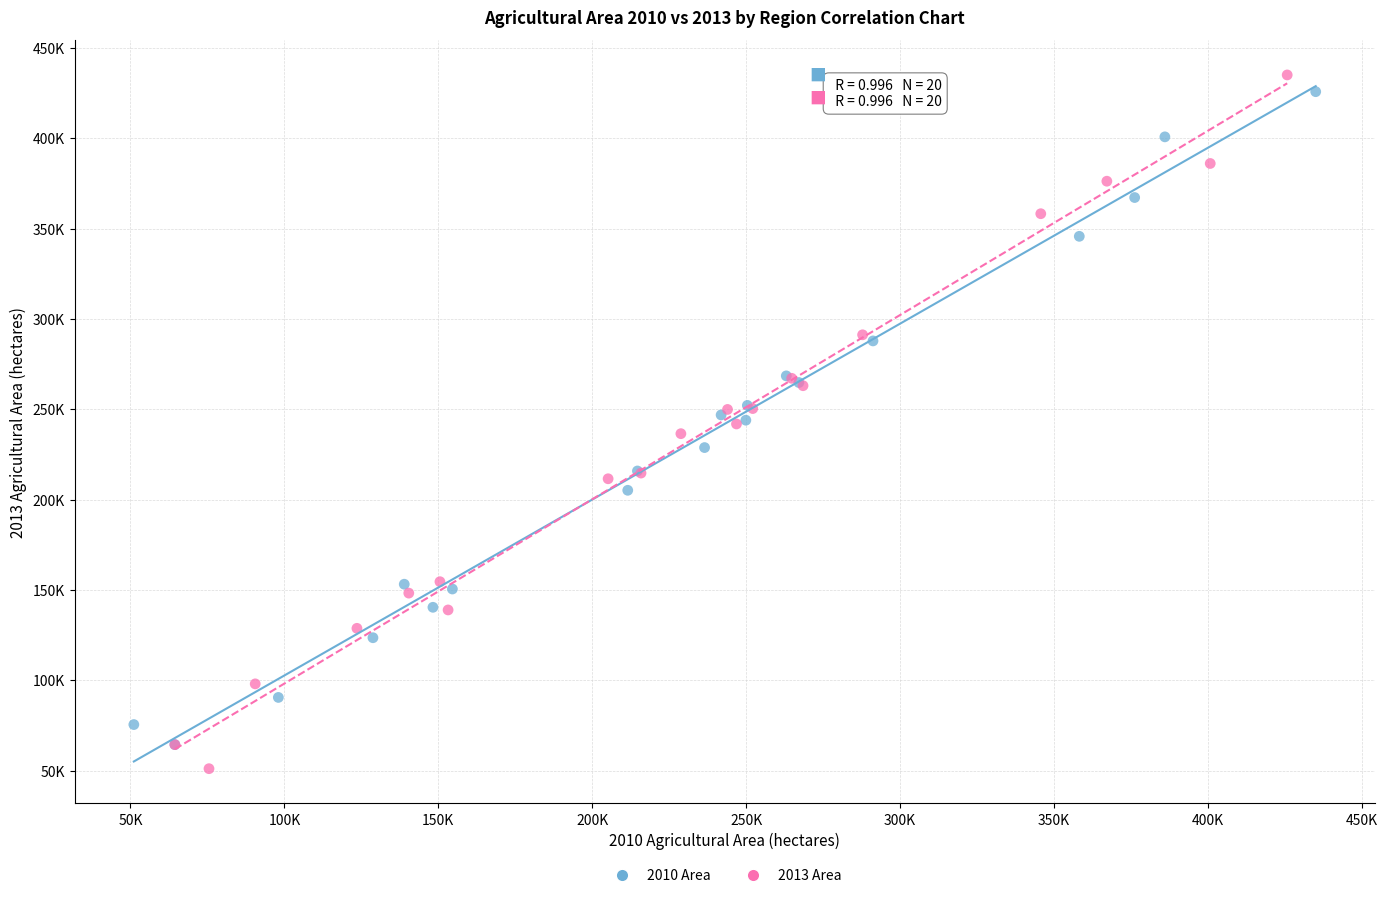

Which series reaches the minimum Y coordinate?

2013 Area